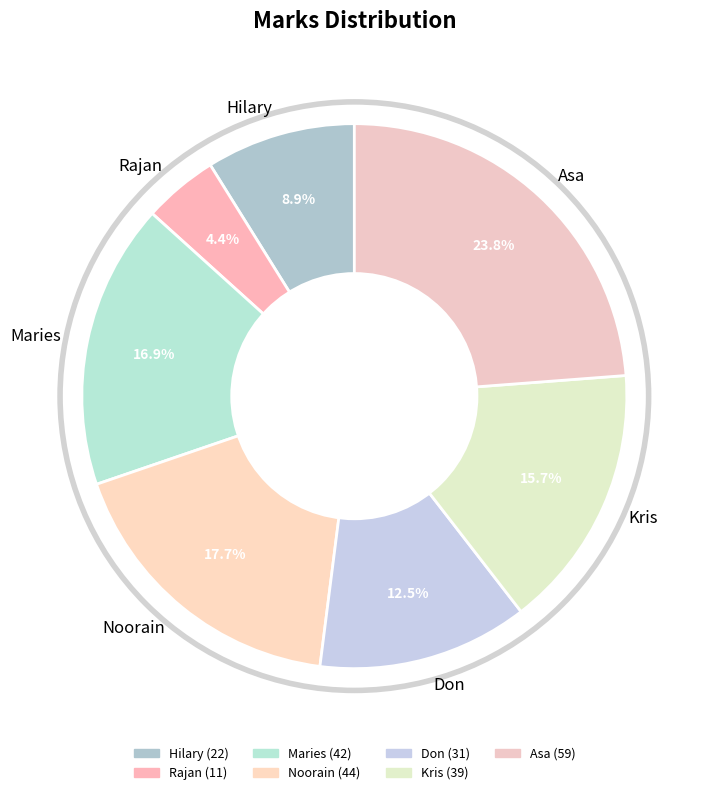

Count the number of slices in the pie.

7